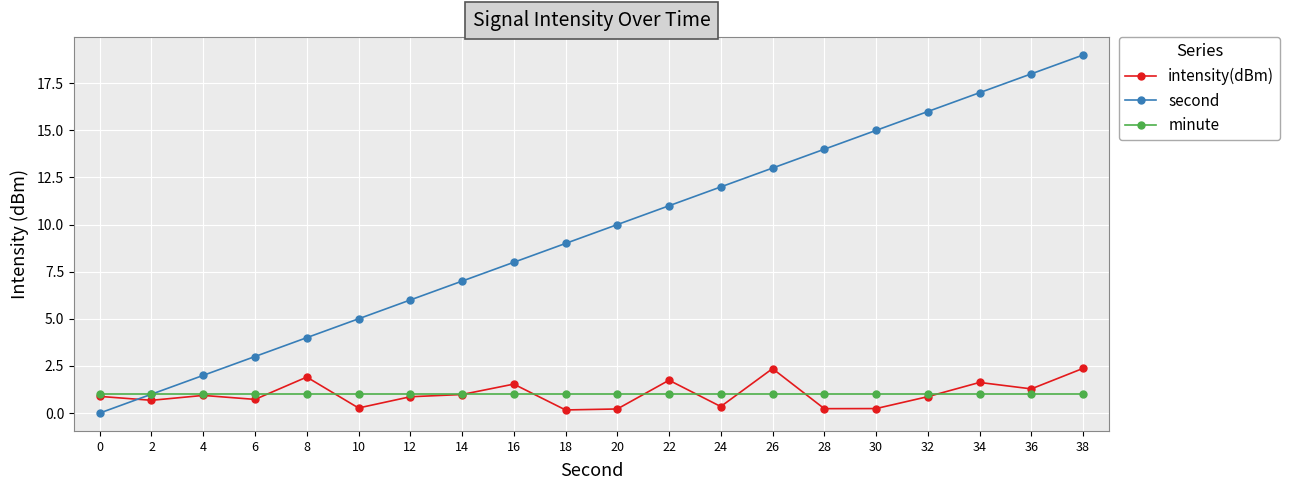

Between 10 and 14, which series saw the biggest shift?

second